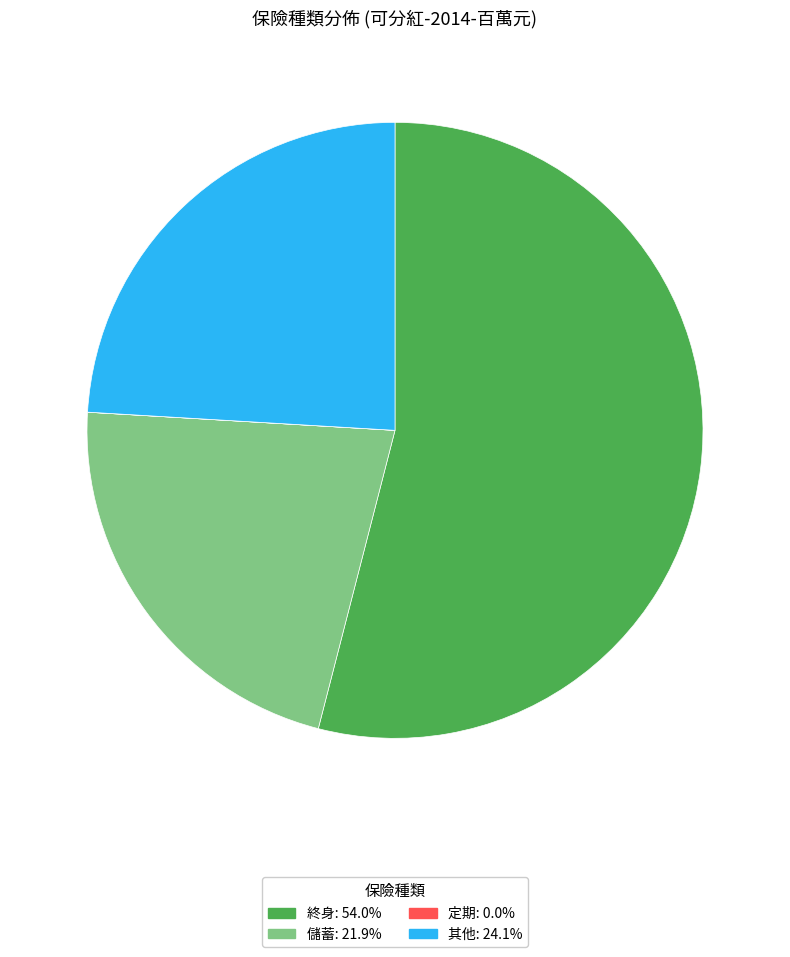

Which category has the biggest portion of the pie?

終身